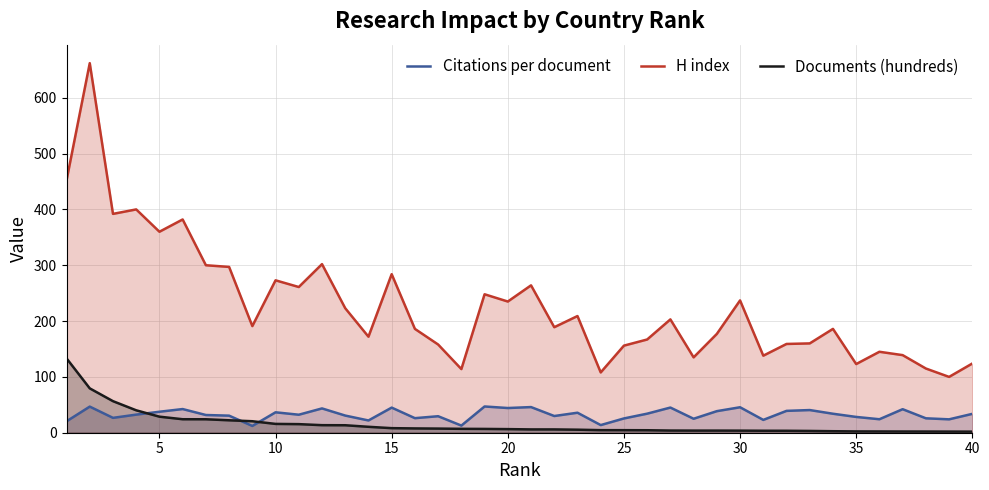

Reading left to right, extract all data points from this chart.

Citations per document: 20.4	46.8	26.6	32.4	37.6	42.4	31.7	30.6	12.2	36.6	32.2	43.5	30.7	22.0	45.0	26.1	29.6	12.8	47.0	44.2	45.9	29.9	35.8	13.7	25.6	34.1	45.1	25.0	38.6	45.6	23.0	39.1	40.6	34.0	28.3	24.1	42.1	25.8	24.0	33.8
H index: 452.0	662.0	392.0	400.0	360.0	382.0	300.0	297.0	191.0	273.0	261.0	302.0	223.0	172.0	284.0	186.0	158.0	114.0	248.0	235.0	264.0	189.0	209.0	108.0	156.0	167.0	203.0	135.0	177.0	237.0	138.0	159.0	160.0	186.0	123.0	145.0	139.0	115.0	100.0	124.0
Documents (hundreds): 133.2	79.5	56.5	40.2	28.8	24.2	24.1	22.3	20.6	15.8	15.4	13.5	13.4	10.6	8.2	7.7	7.4	7.0	6.8	6.5	5.9	5.9	5.4	4.6	4.6	4.5	3.9	3.8	3.8	3.7	3.5	3.5	3.2	2.7	2.4	2.3	2.2	2.1	2.0	2.0